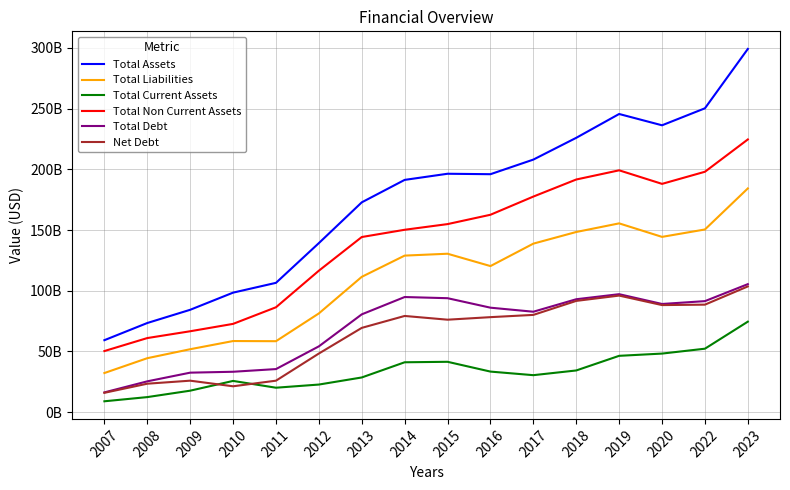

What are all the series names shown in the legend?

Total Assets, Total Liabilities, Total Current Assets, Total Non Current Assets, Total Debt, Net Debt